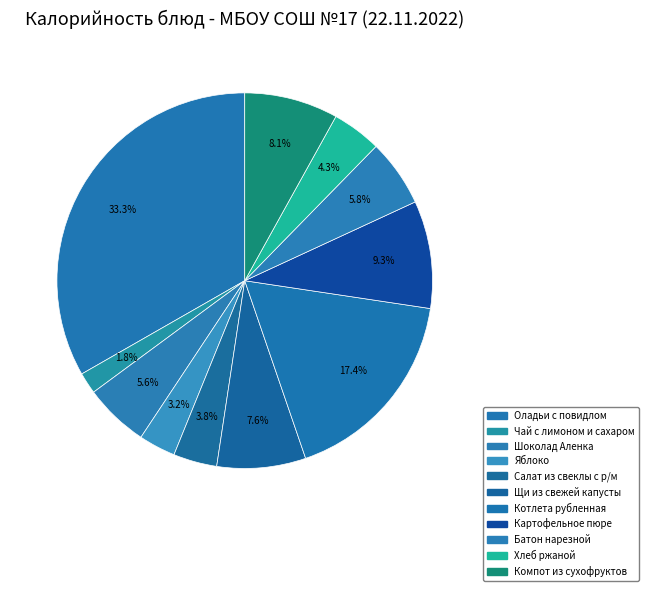

Count the number of slices in the pie.

11